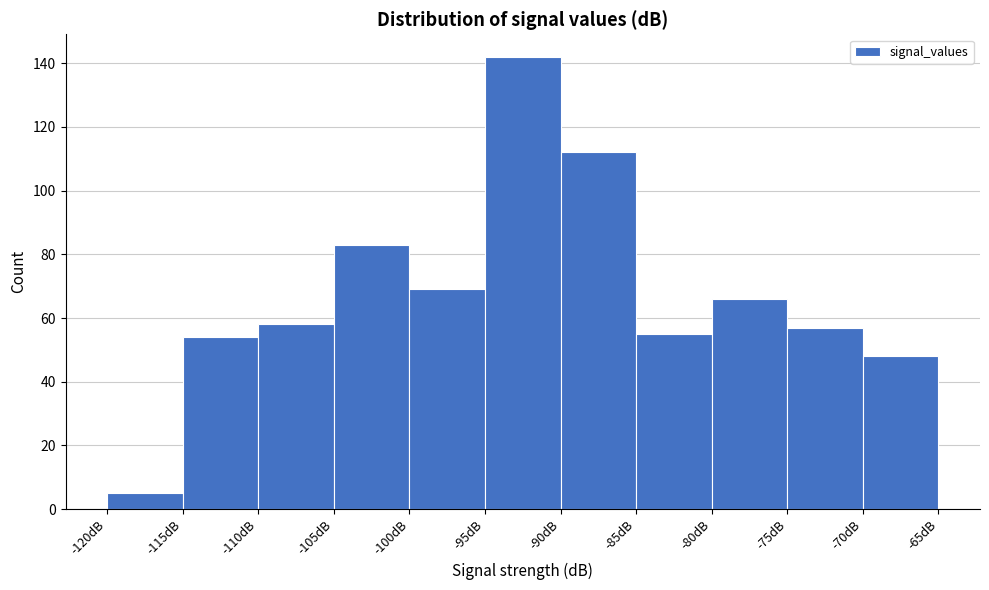

What is the height of the bar covering -95 to -90 on the x-axis? The values are not printed on the chart, so give them approximately, as read against the axis.

142